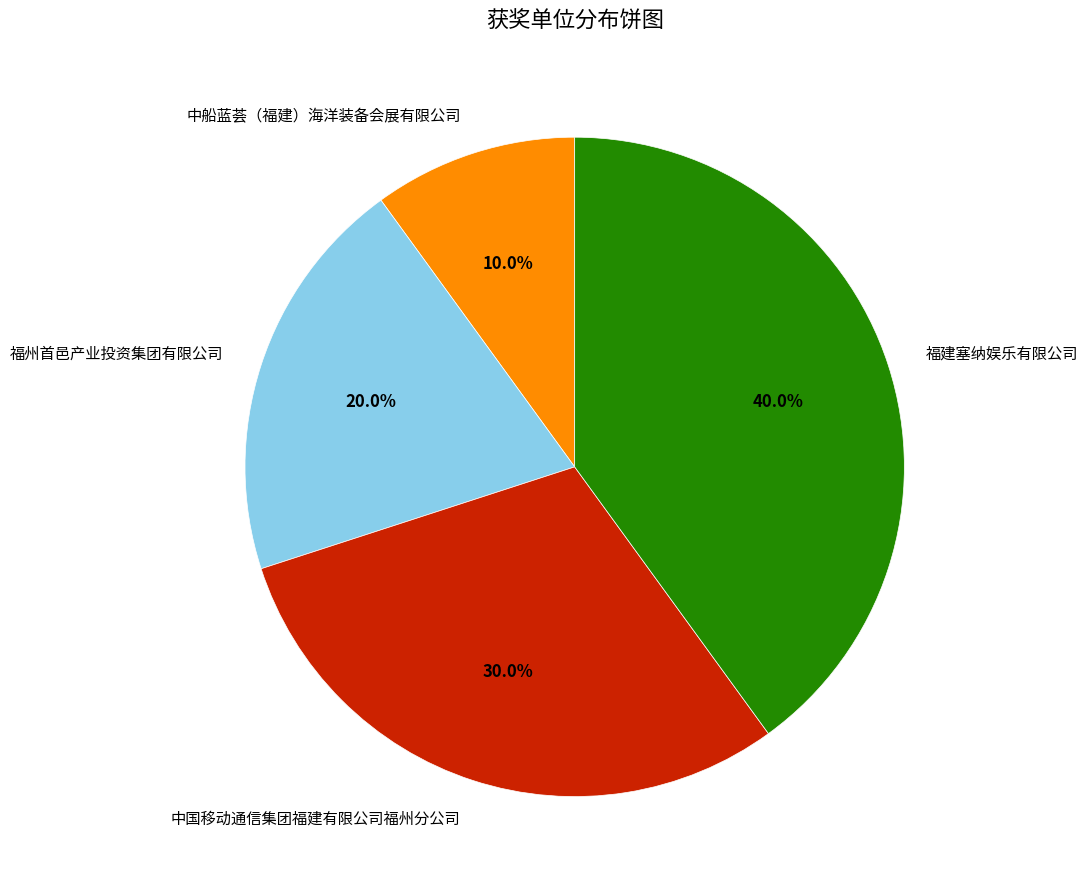

The 中国移动通信集团福建有限公司福州分公司 slice represents 30% of the pie. True or false?

True